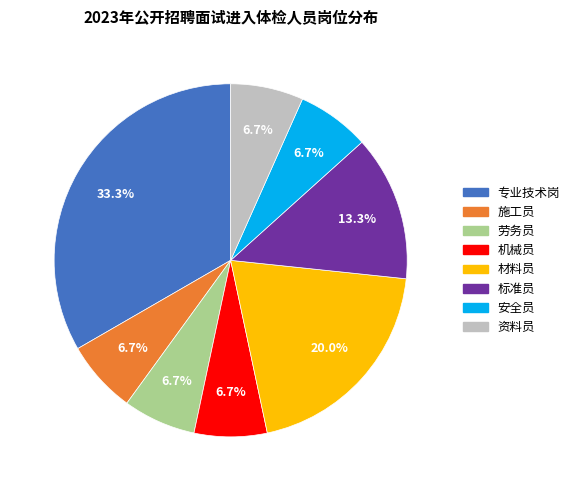

What is the ratio of the value at 专业技术岗 to the value at 安全员?

5.0